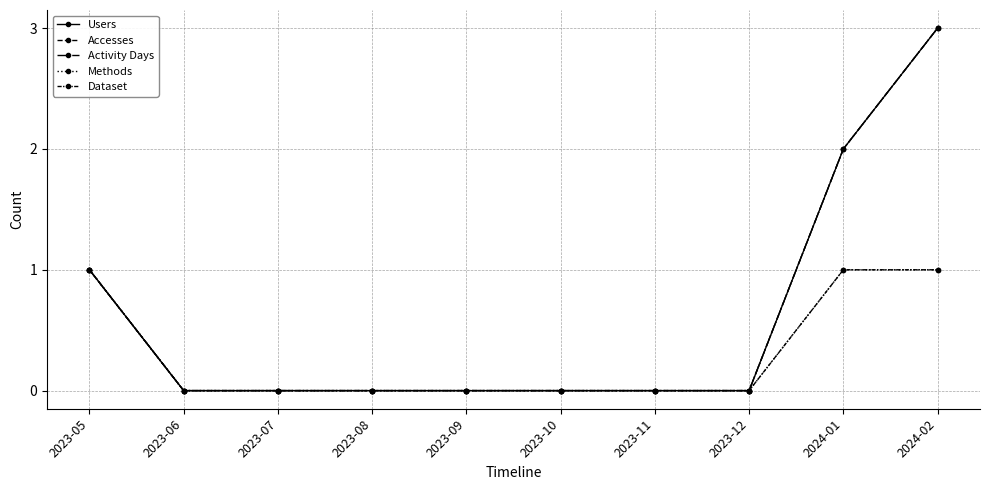

Reading left to right, transcribe all the data shown in this chart.

Users: 2023-05=1	2023-06=0	2023-07=0	2023-08=0	2023-09=0	2023-10=0	2023-11=0	2023-12=0	2024-01=2	2024-02=3
Accesses: 2023-05=1	2023-06=0	2023-07=0	2023-08=0	2023-09=0	2023-10=0	2023-11=0	2023-12=0	2024-01=2	2024-02=3
Activity Days: 2023-05=1	2023-06=0	2023-07=0	2023-08=0	2023-09=0	2023-10=0	2023-11=0	2023-12=0	2024-01=2	2024-02=3
Methods: 2023-05=1	2023-06=0	2023-07=0	2023-08=0	2023-09=0	2023-10=0	2023-11=0	2023-12=0	2024-01=1	2024-02=1
Dataset: 2023-05=1	2023-06=0	2023-07=0	2023-08=0	2023-09=0	2023-10=0	2023-11=0	2023-12=0	2024-01=1	2024-02=1